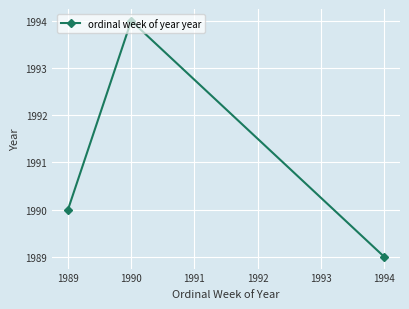

What is the difference between the maximum and second lowest values?

4